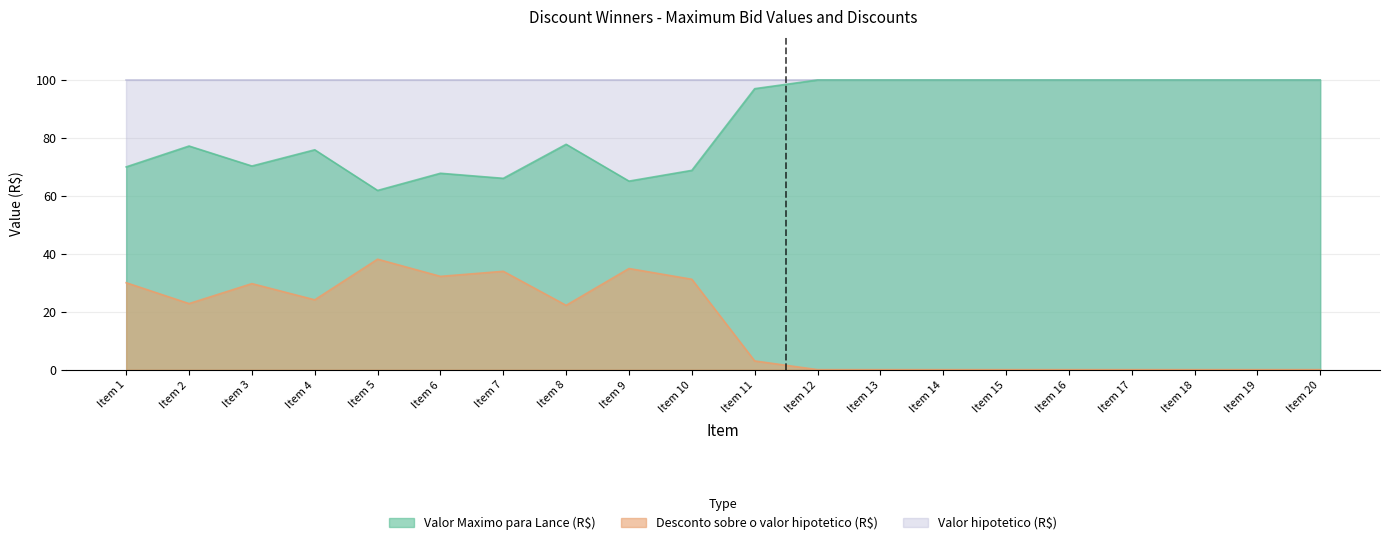

Where does the Desconto sobre o valor hipotetico (R$) series first go above 22?

Item 1